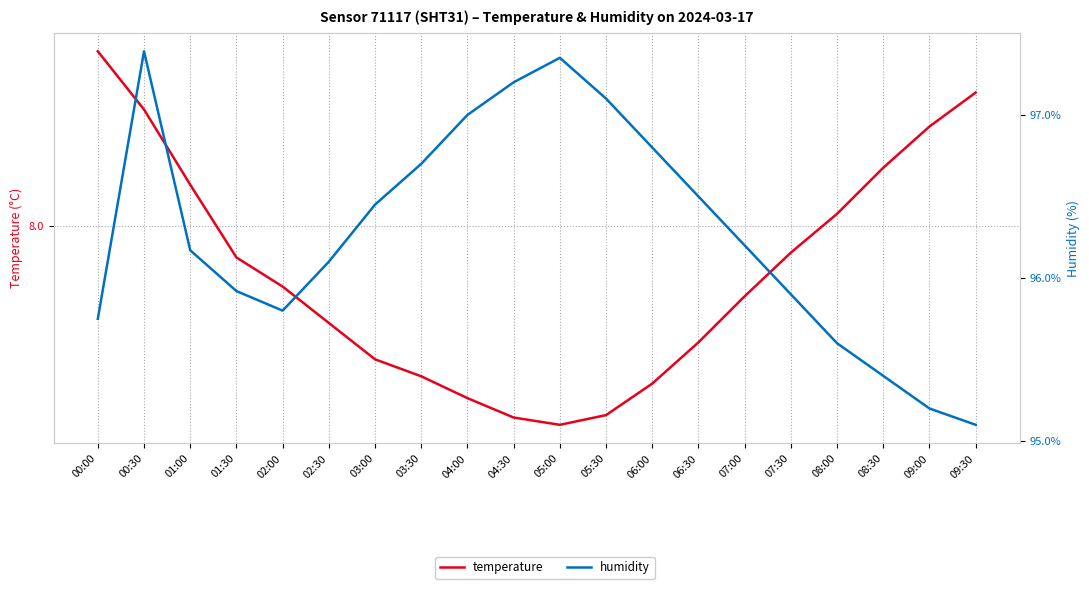

Is this an area chart (filled region under the line)?

No